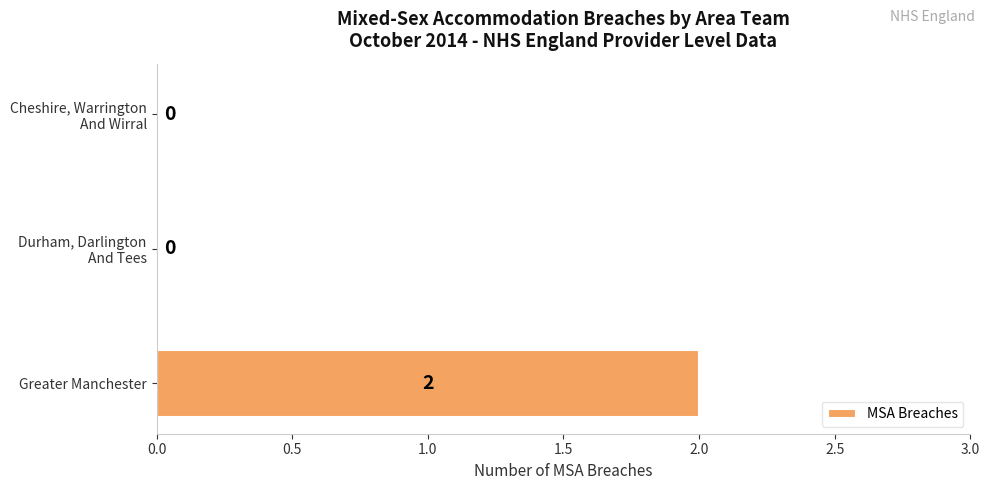

Which category has the highest value across all series?

Greater Manchester